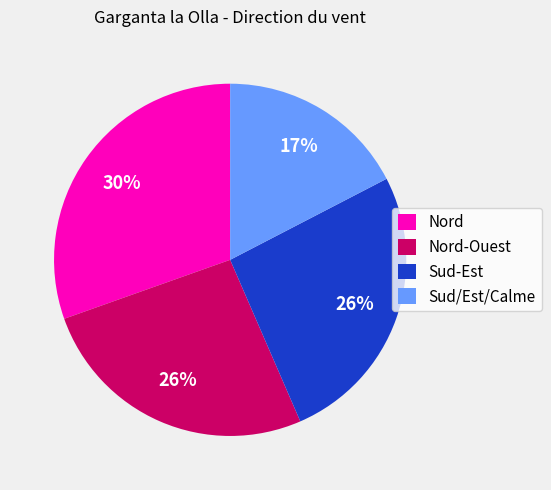

What is the largest slice in the pie chart?

Nord